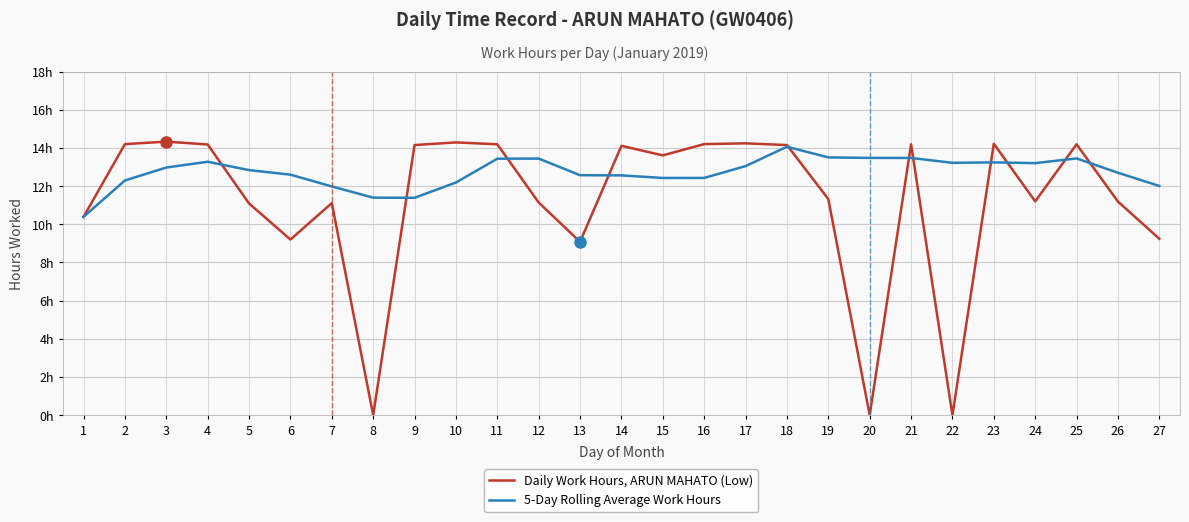

At 5, list the series in order from smallest to largest.

Daily Work Hours, ARUN MAHATO (Low), 5-Day Rolling Average Work Hours